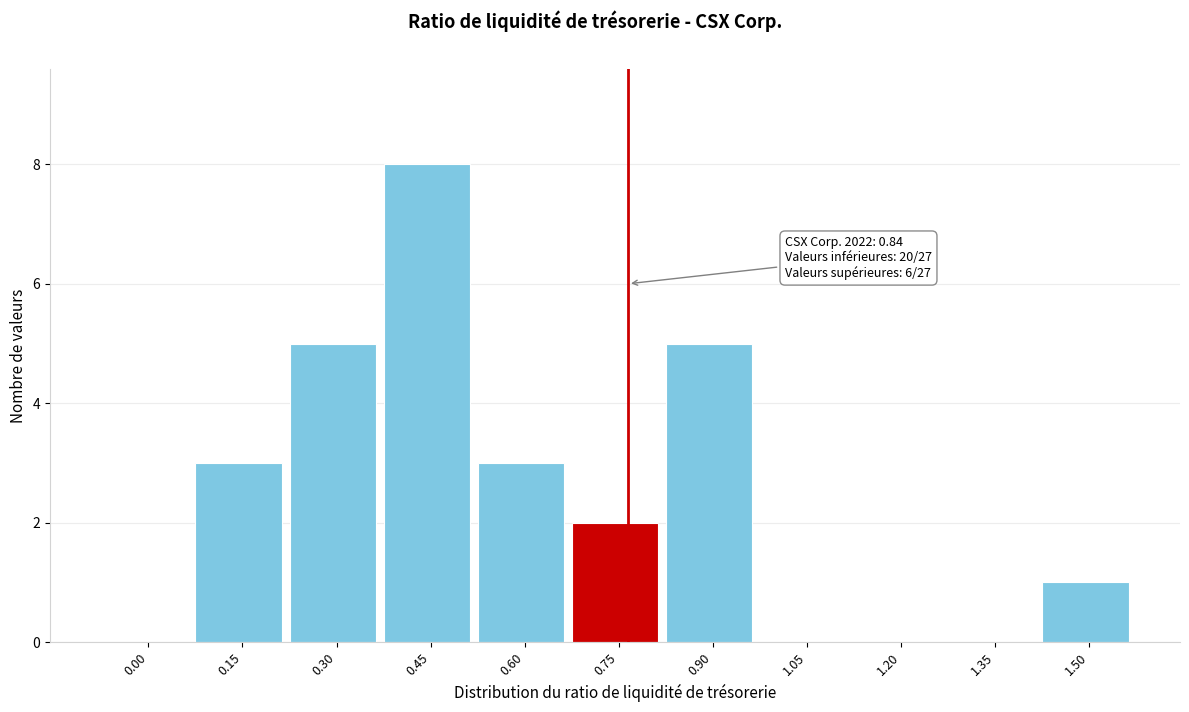

Reading left to right, list all the values displayed in this chart.

0.00=0	0.15=3	0.30=5	0.45=8	0.60=3	0.75=2	0.90=5	1.05=0	1.20=0	1.35=0	1.50=1